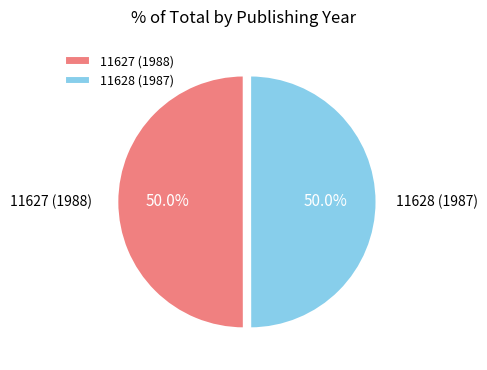

What is the ratio of the value at 11627 (1988) to the value at 11628 (1987)?

1.0